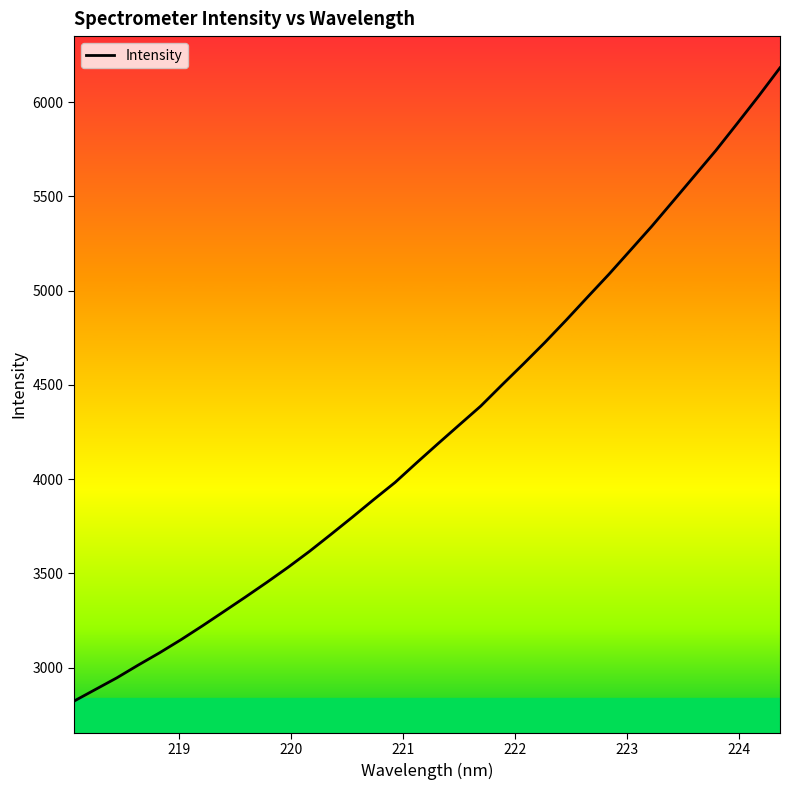

What is the difference between the maximum and minimum values?

3360.7